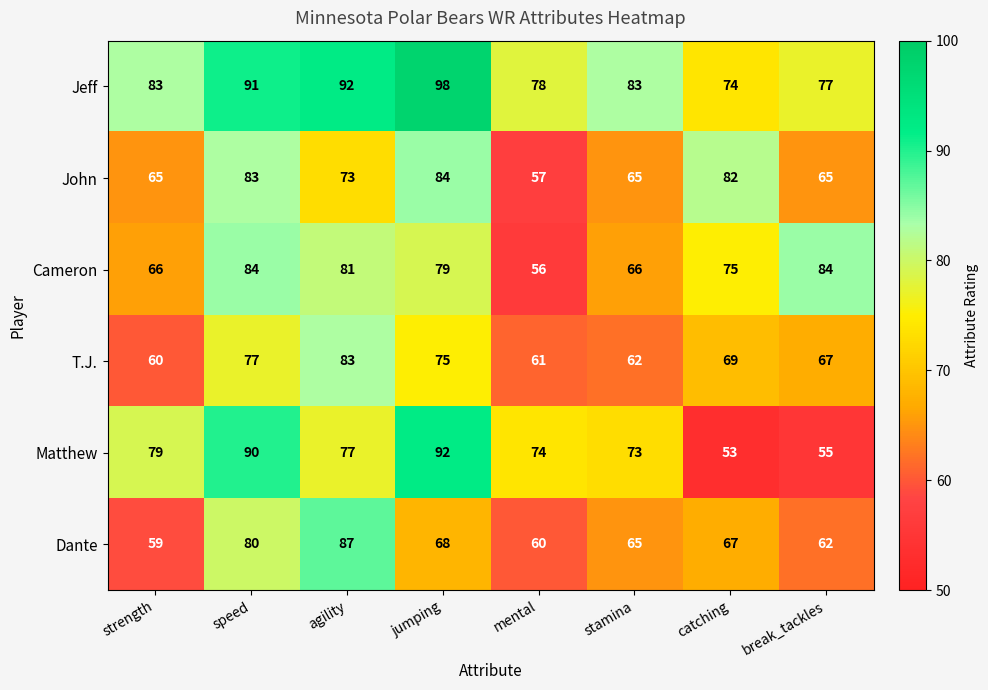

What value does the Jeff series have at agility, to the nearest 5?

90